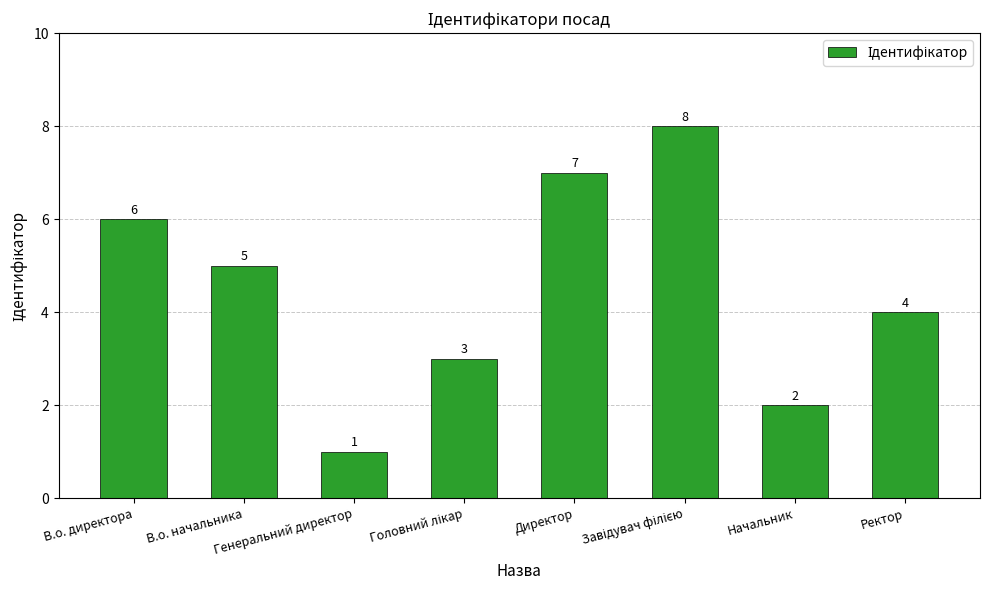

What is the label of the 5th bar from the left?

Директор